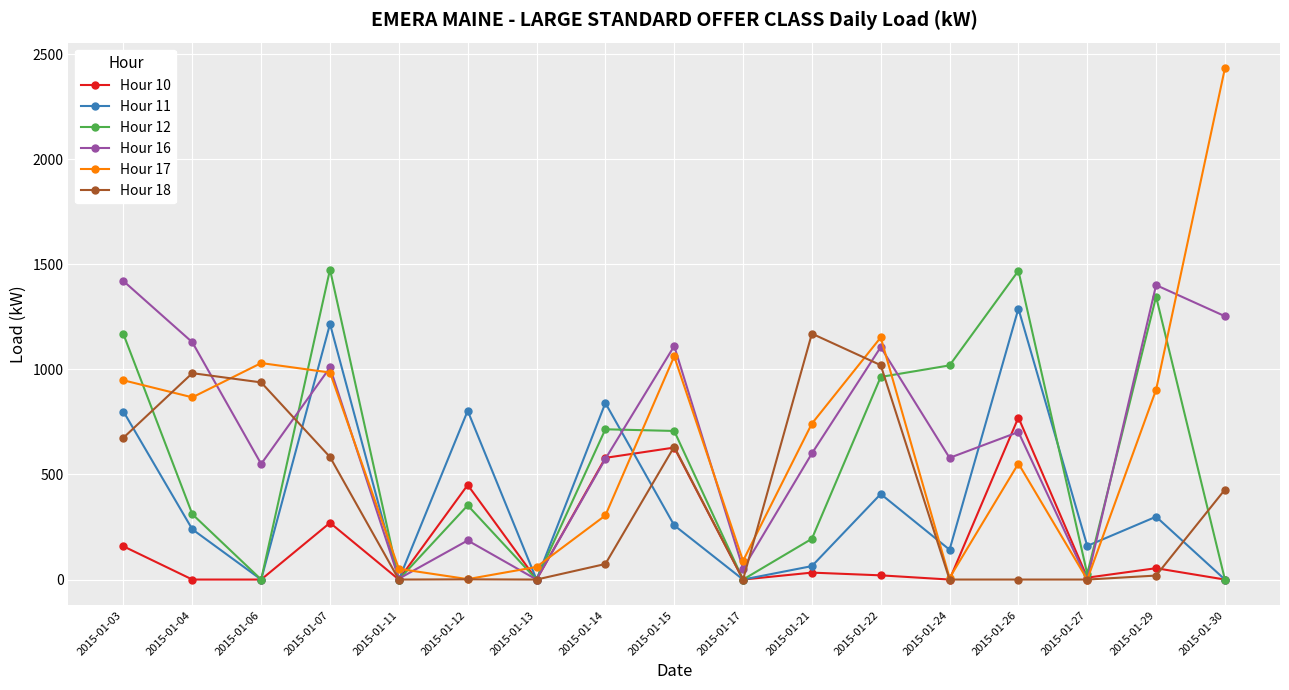

Is it true that Hour 16 equals 550 at 2015-01-22?

False